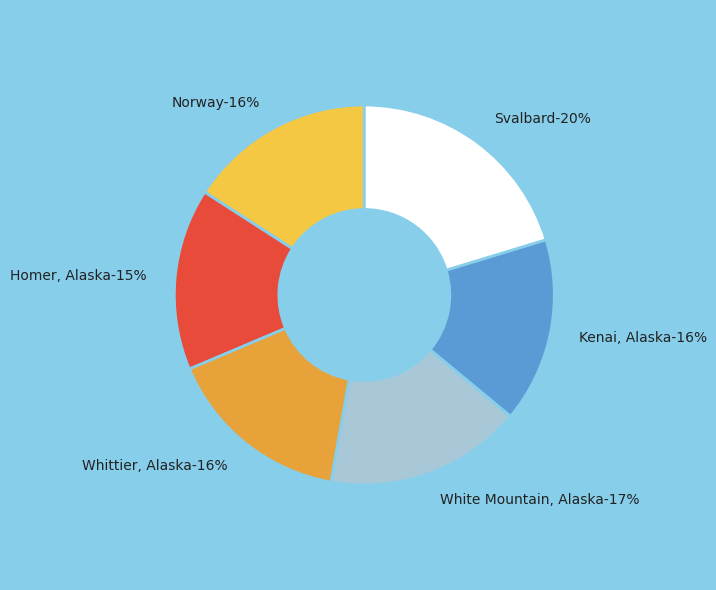

Rank the categories by value from lowest to highest.

Homer, Alaska, Kenai, Alaska, Whittier, Alaska, Norway, White Mountain, Alaska, Svalbard